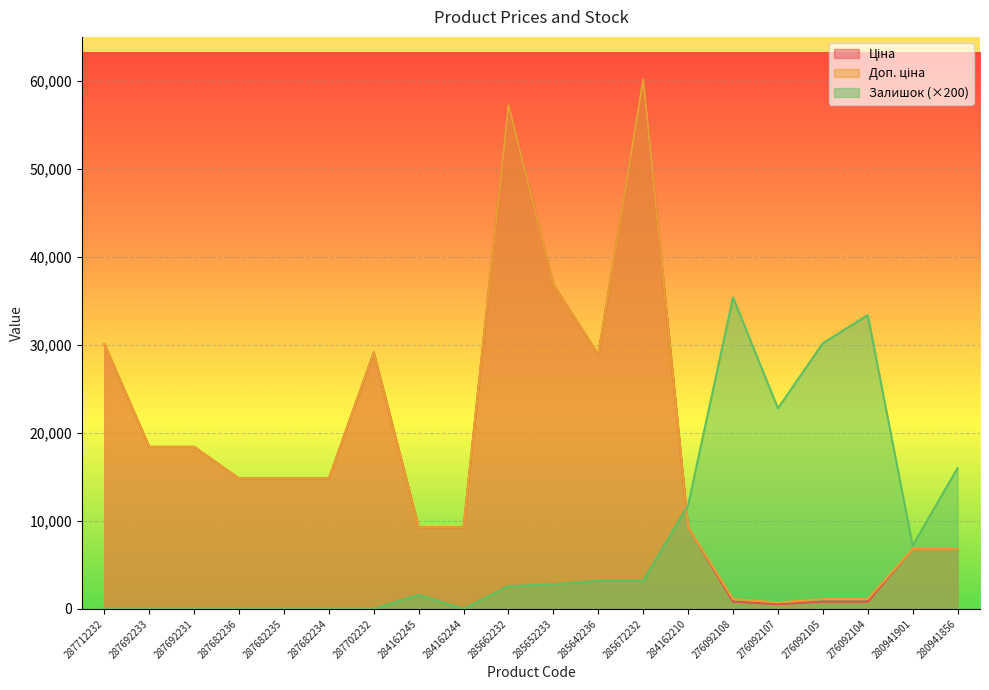

Does the chart display data point markers on the line(s)?

No